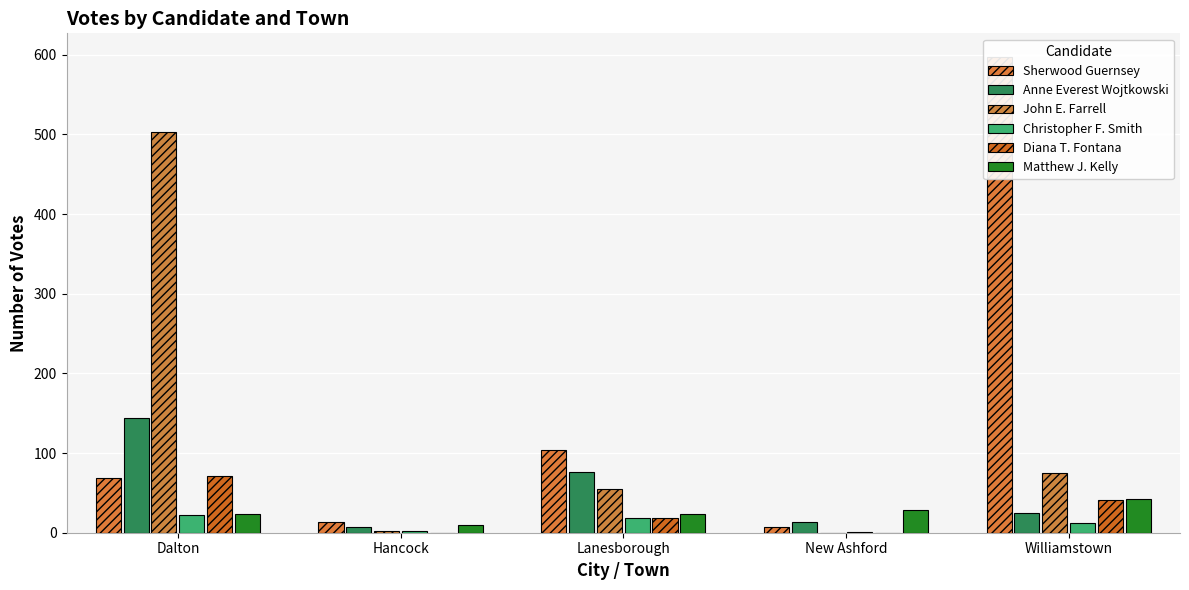

True or false: Anne Everest Wojtkowski has a value of 4 at Hancock.

False